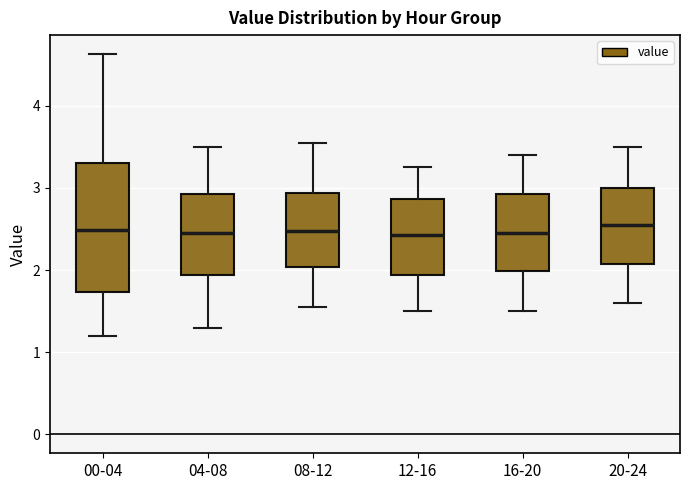

Reading left to right, transcribe this box plot: for each box, give where its median line is, the range the box spans, and where its two whiskers end, as read against the y-axis. The values are not printed on the chart, so give them approximately, as read against the axis.

00-04: median 2.5, box 1.7 to 3.3, whiskers 1.2 to 4.6
04-08: median 2.5, box 1.9 to 2.9, whiskers 1.3 to 3.5
08-12: median 2.5, box 2.0 to 2.9, whiskers 1.6 to 3.6
12-16: median 2.4, box 1.9 to 2.9, whiskers 1.5 to 3.3
16-20: median 2.5, box 2.0 to 2.9, whiskers 1.5 to 3.4
20-24: median 2.6, box 2.1 to 3.0, whiskers 1.6 to 3.5